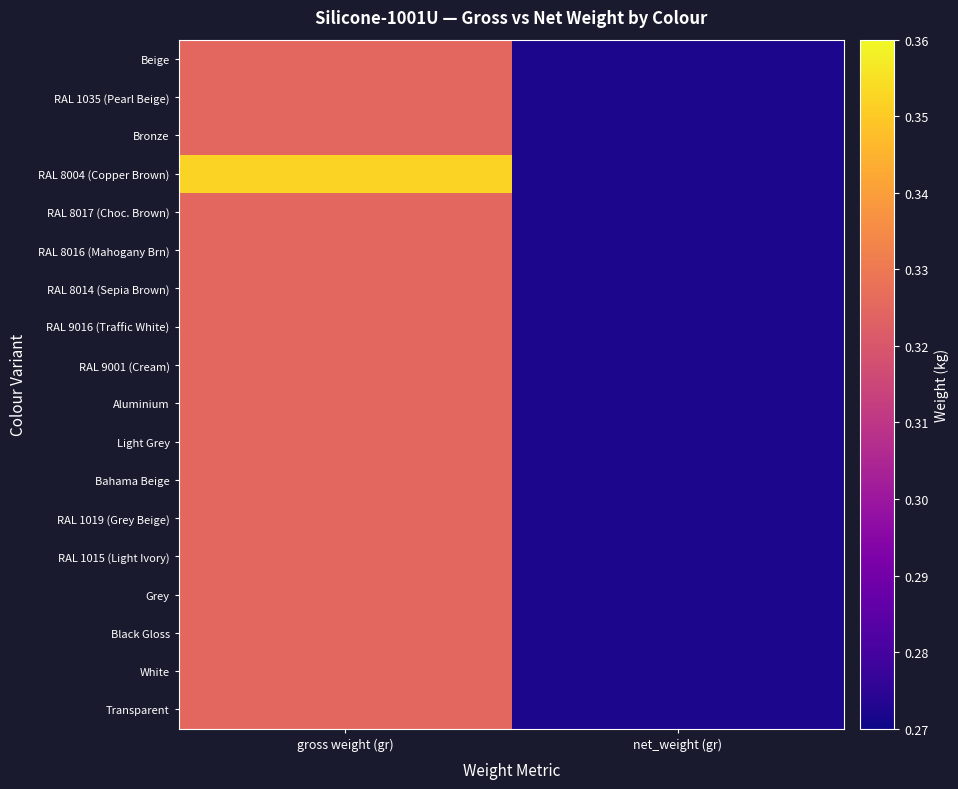

Rank the categories by Light Grey value from lowest to highest.

net_weight (gr), gross weight (gr)